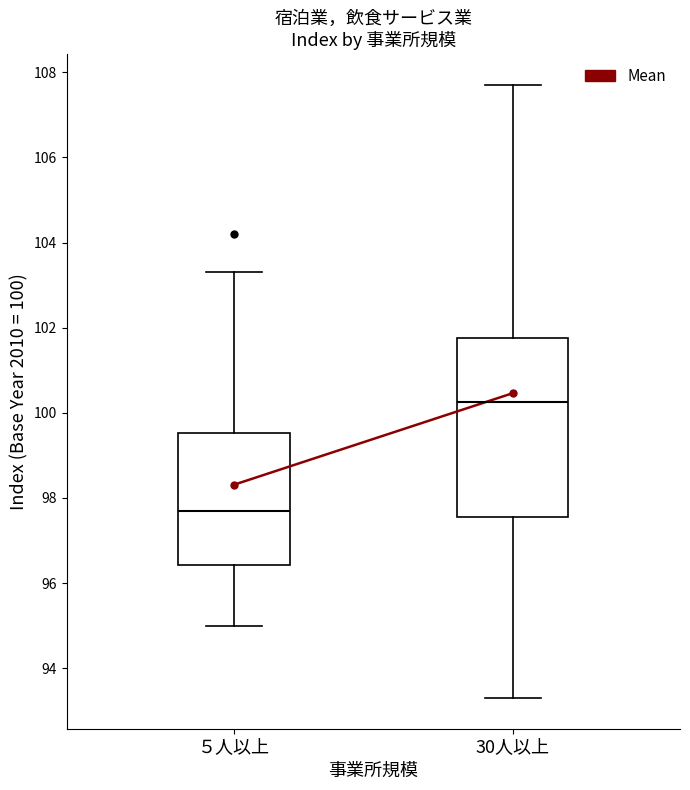

Reading left to right, read every box against the y-axis: the position of its median line, the range the box covers, and the ends of its whiskers. The values are not printed on the chart, so give them approximately, as read against the axis.

５人以上: median 97.8, box 96.4 to 99.6, whiskers 95.0 to 103.4
30人以上: median 100.2, box 97.6 to 101.8, whiskers 93.4 to 107.8